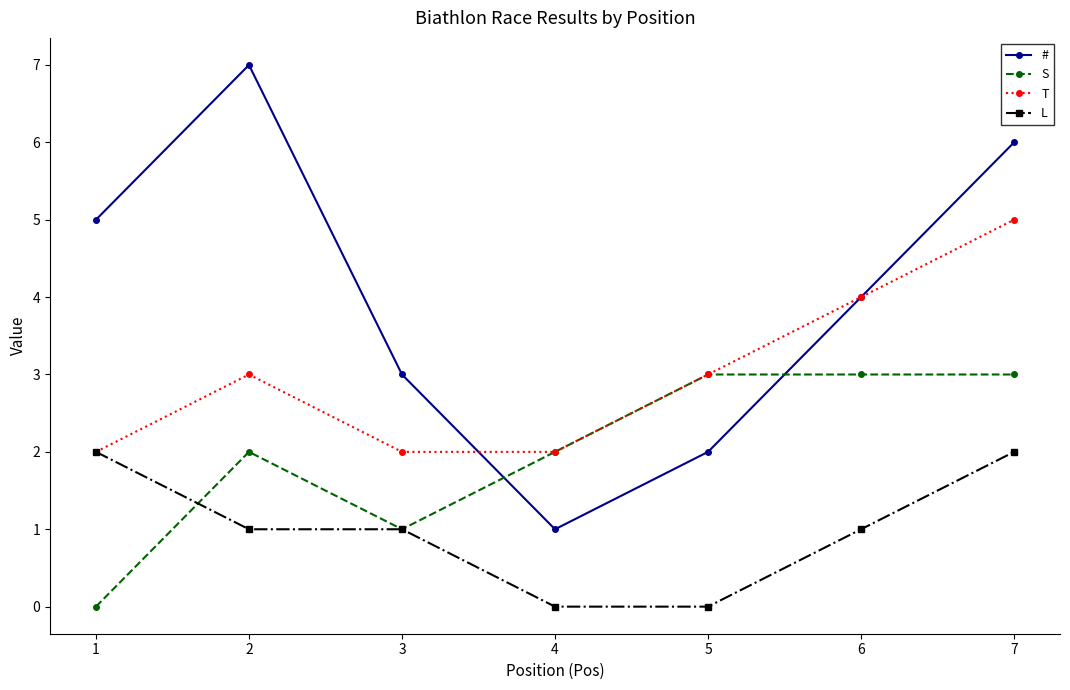

How many distinct data groups are displayed?

4